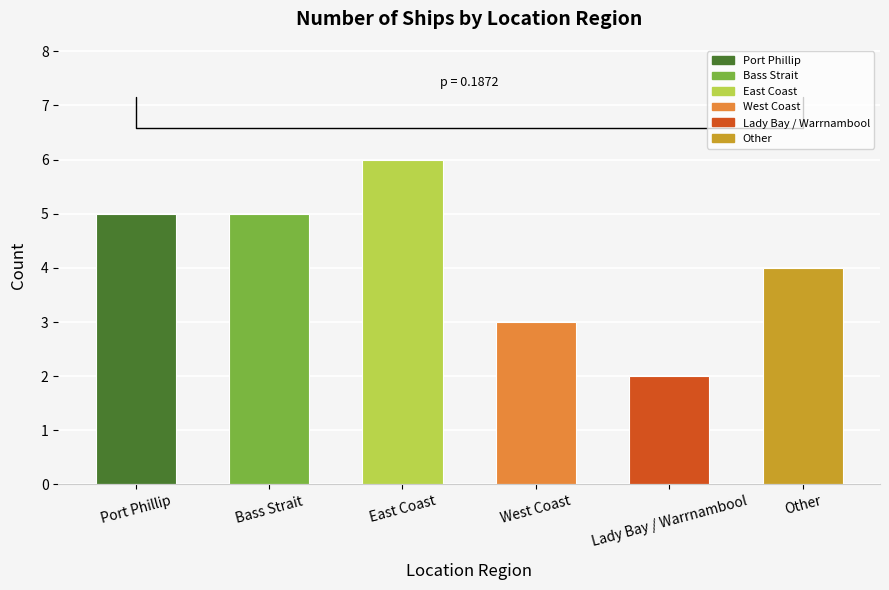

The chart shows a value of 4 at Other. True or false?

True